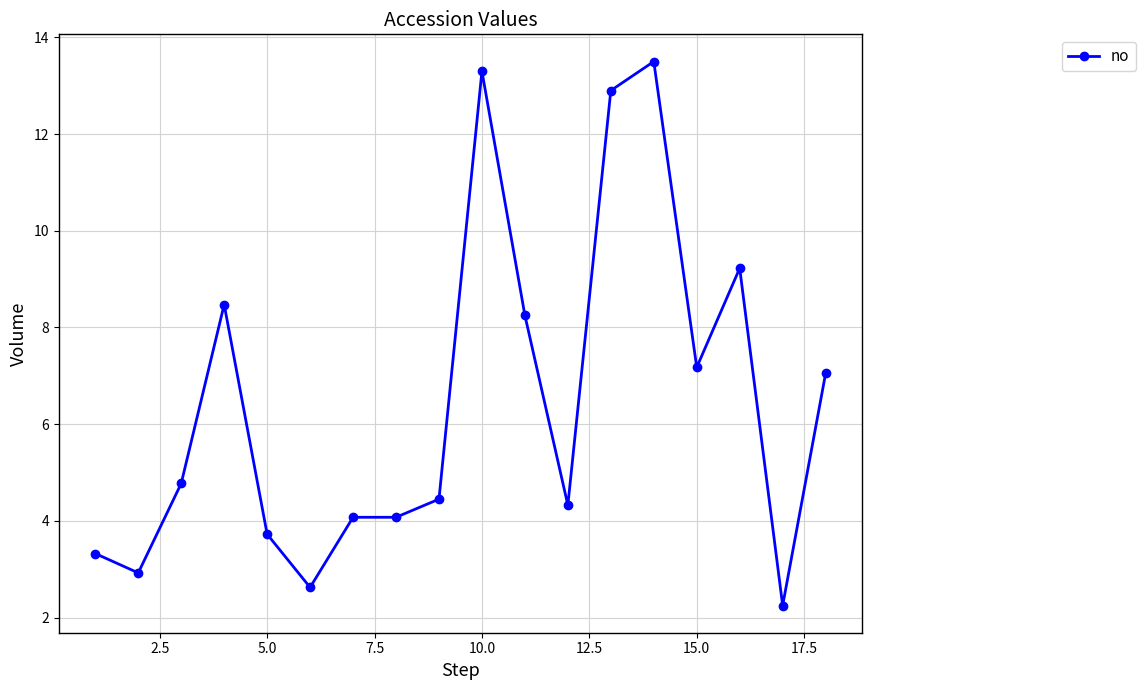

What is the average value?

6.5